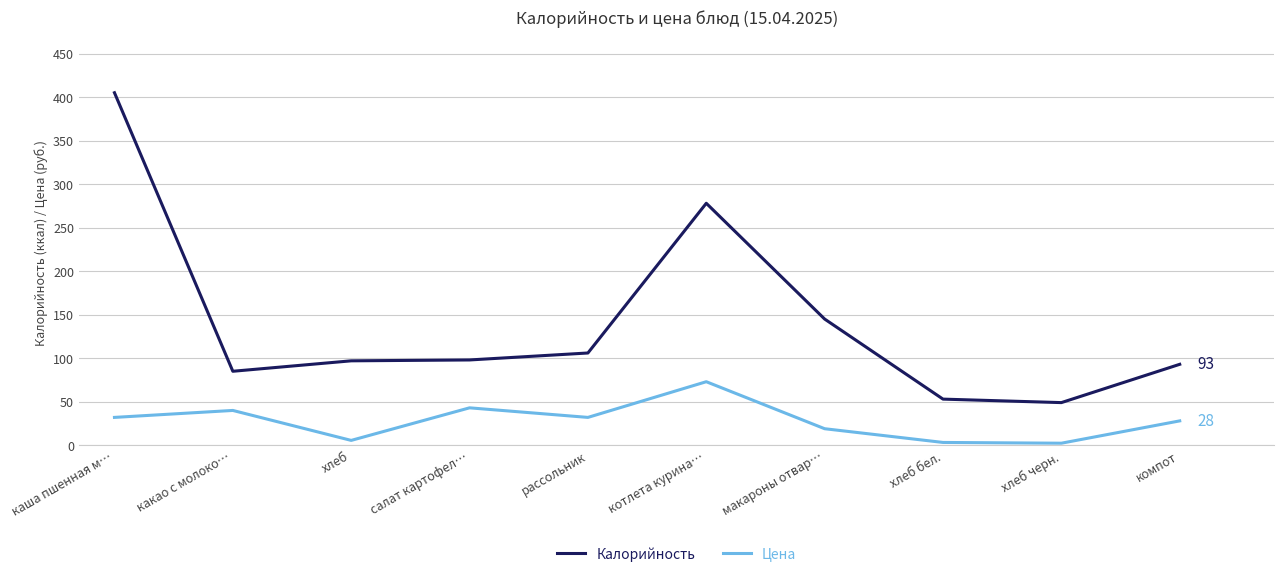

Between какао с молоко… and хлеб черн., which series saw the biggest shift?

Цена